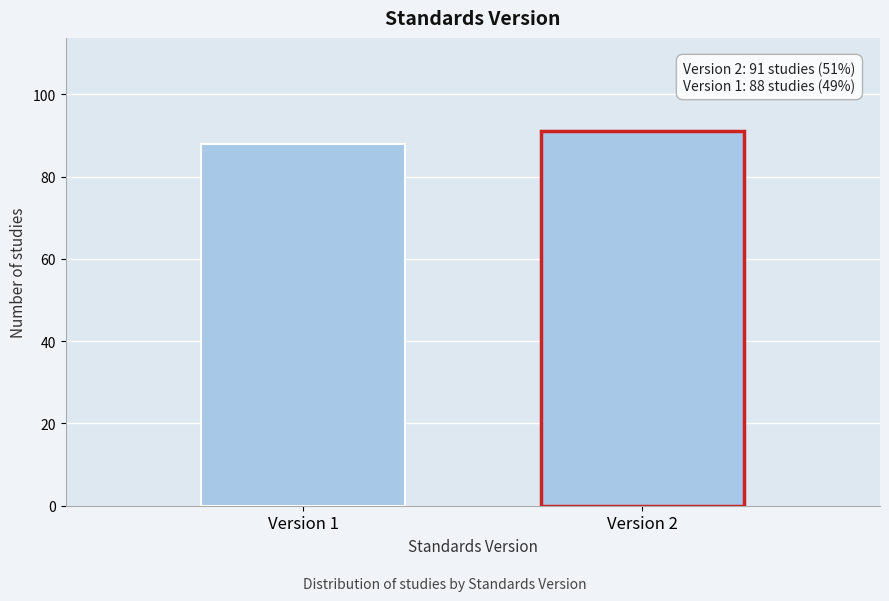

Reading left to right, list all the values displayed in this chart.

88	91